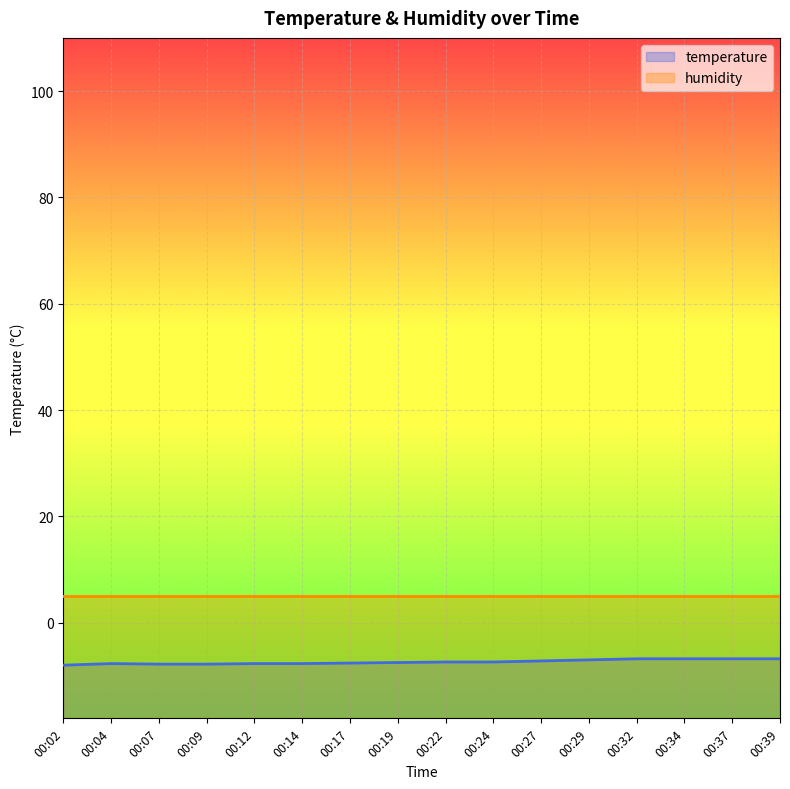

What is the greatest value displayed?

5.0